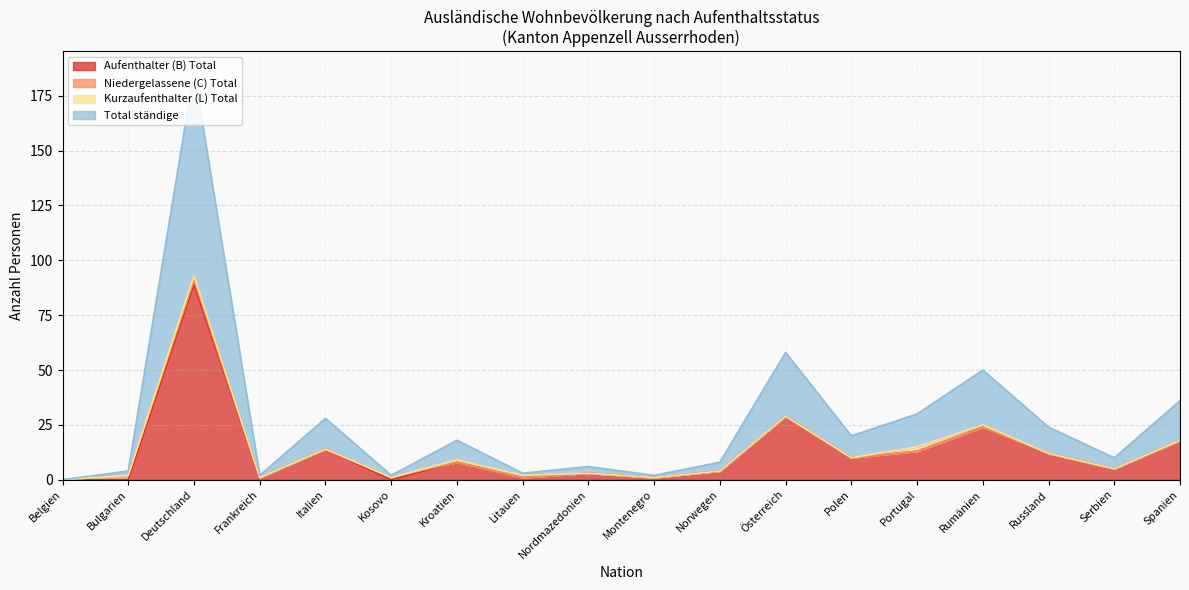

At which category is the sum across all series the highest?

Deutschland